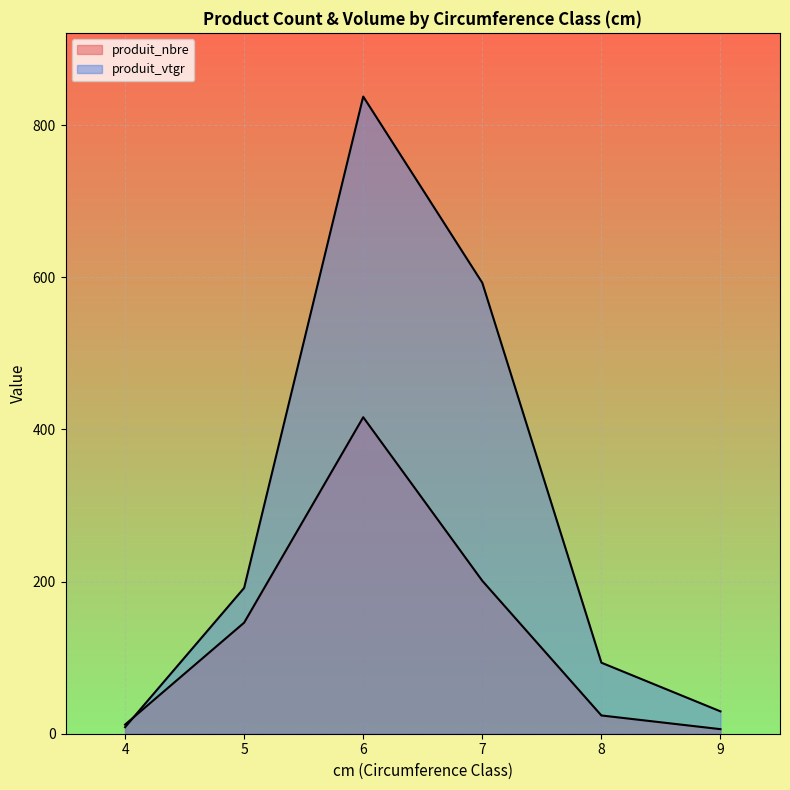

What is the greatest value displayed?

837.5